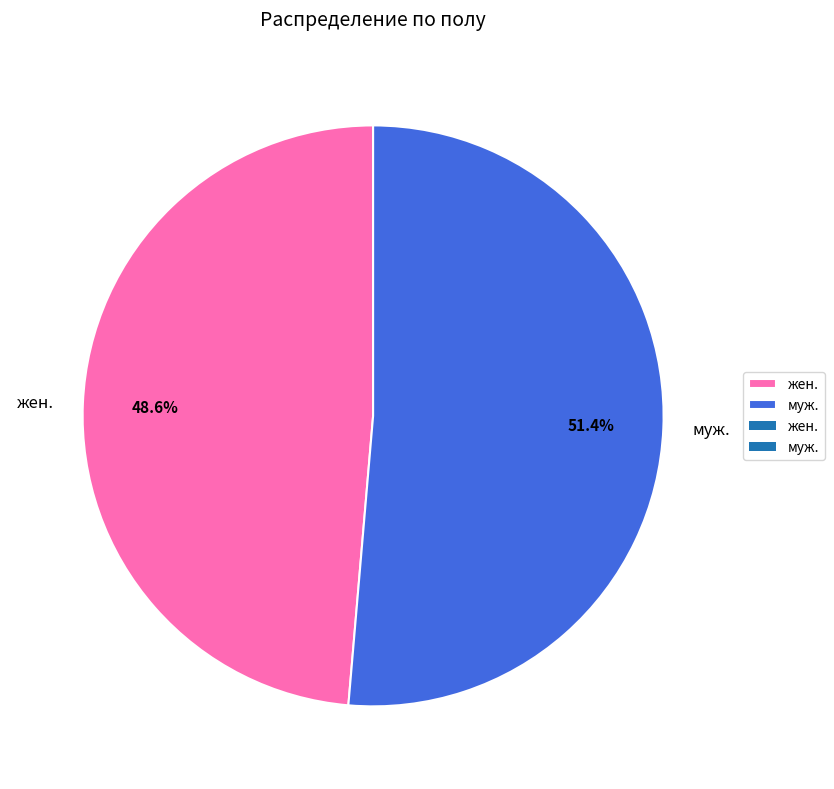

Which has a higher value, жен. or муж.?

муж.